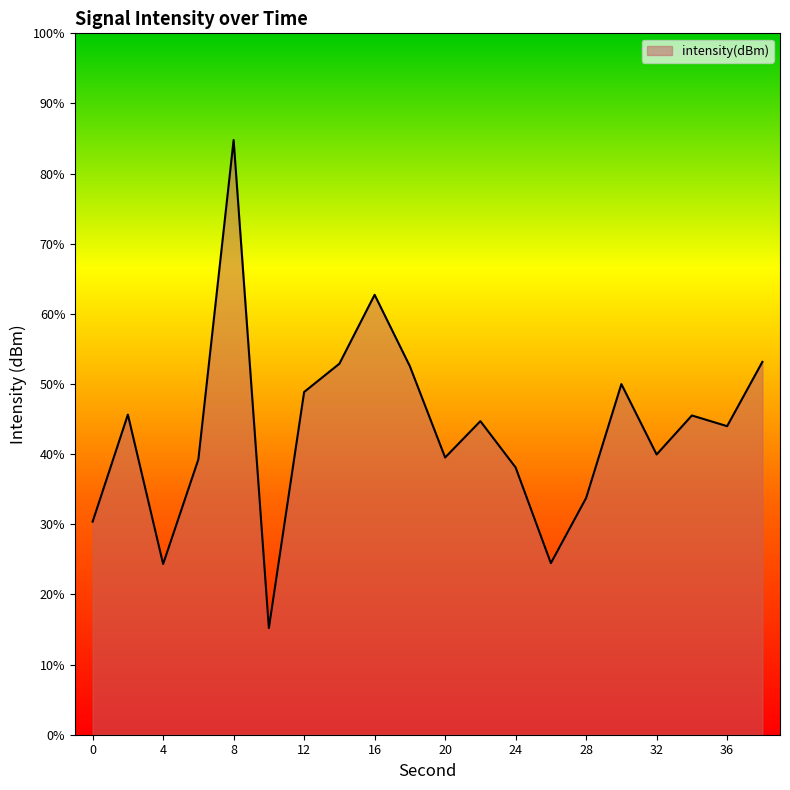

How many points are higher than both their immediate neighbors (excluding endpoints)?

6